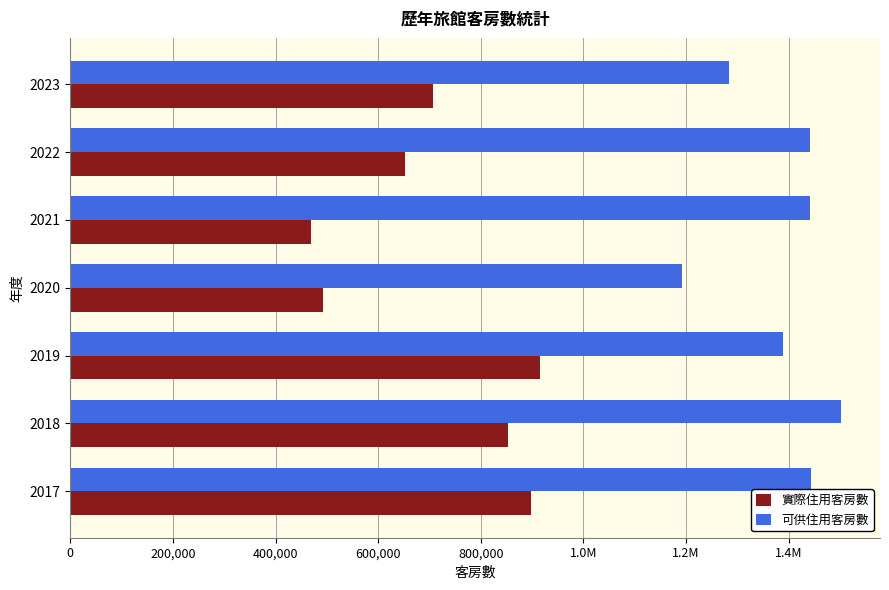

What are all the series names shown in the legend?

實際住用客房數, 可供住用客房數